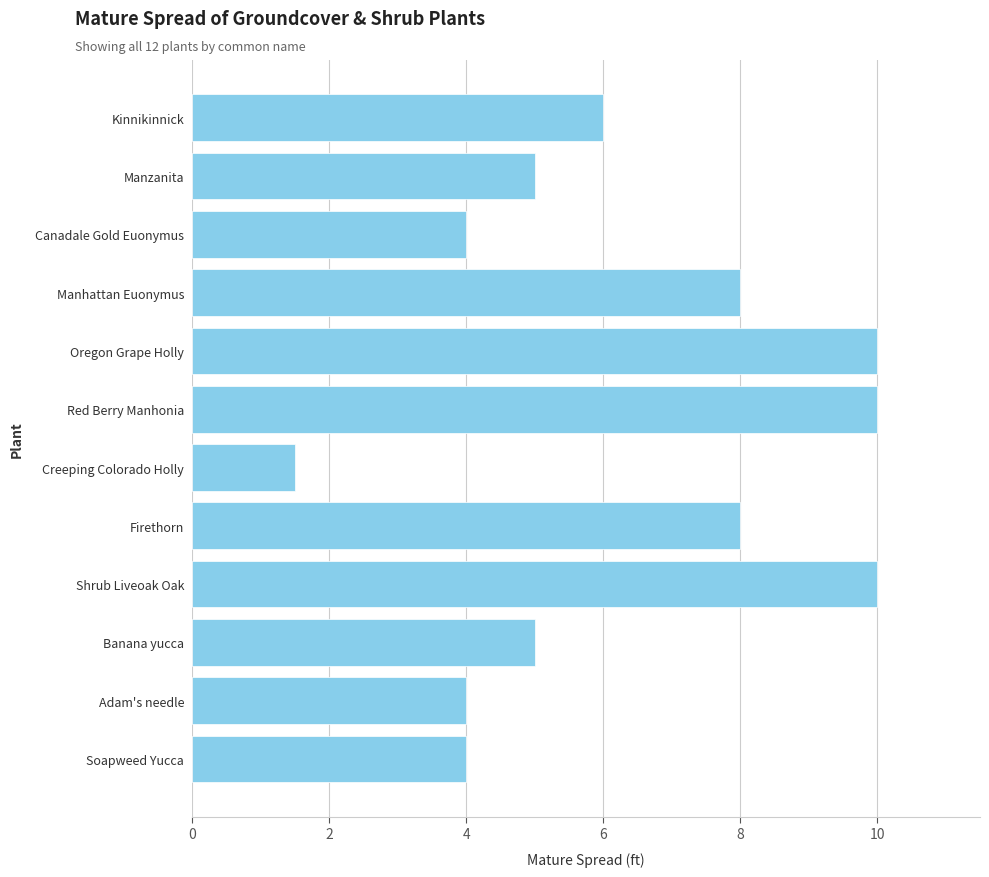

Are the bars grouped side by side (vs. stacked)?

No